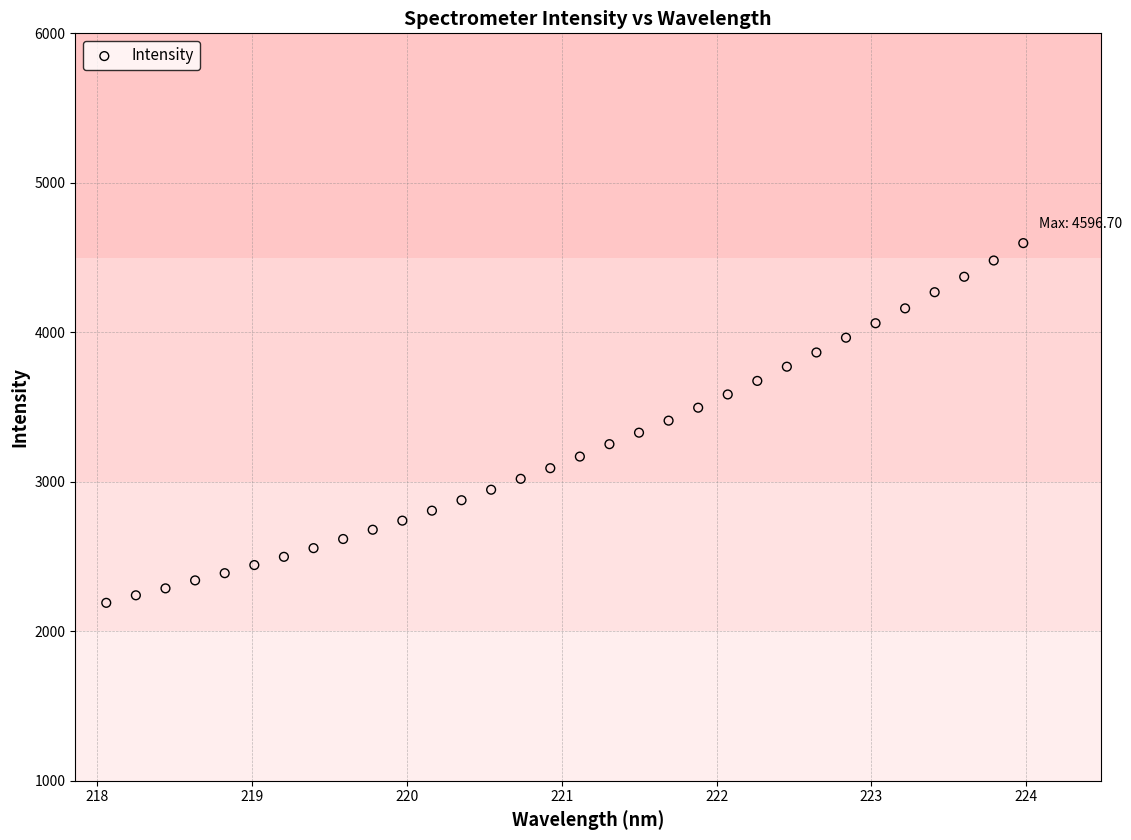

What is the range of X values (max minus min)?

5.9